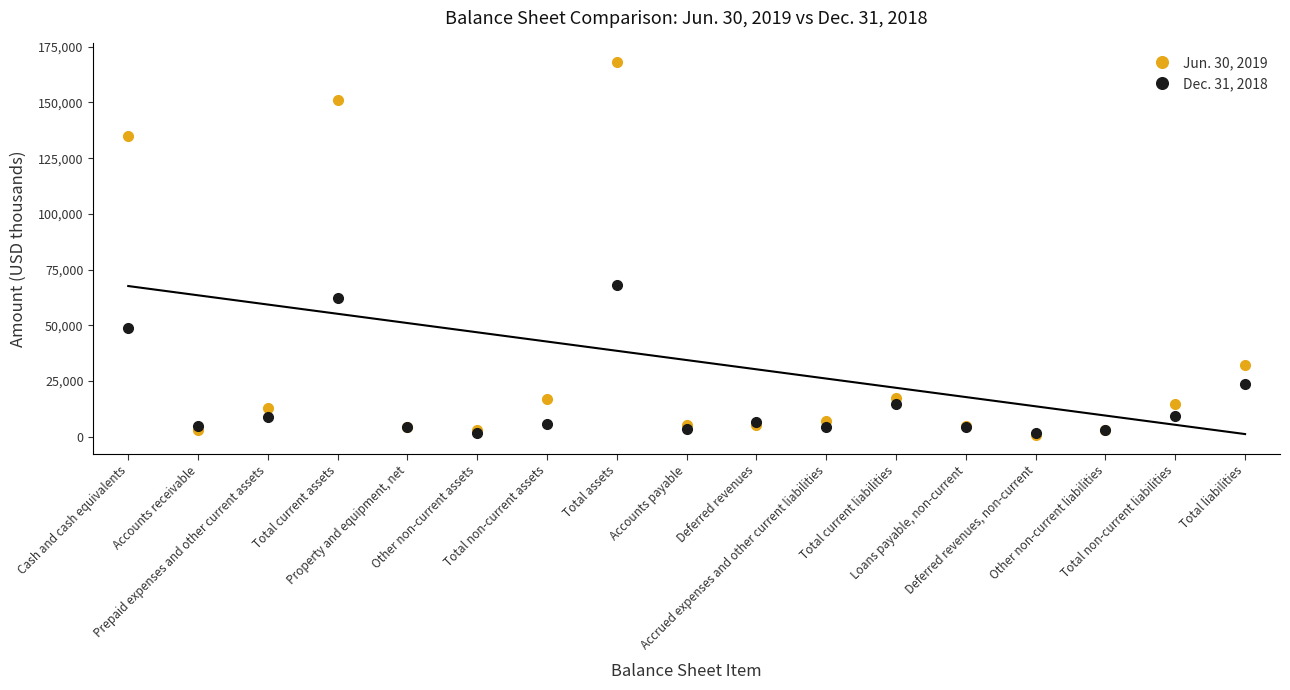

What is the approximate value of Dec. 31, 2018 at Cash and cash equivalents, to the nearest 10?

48580